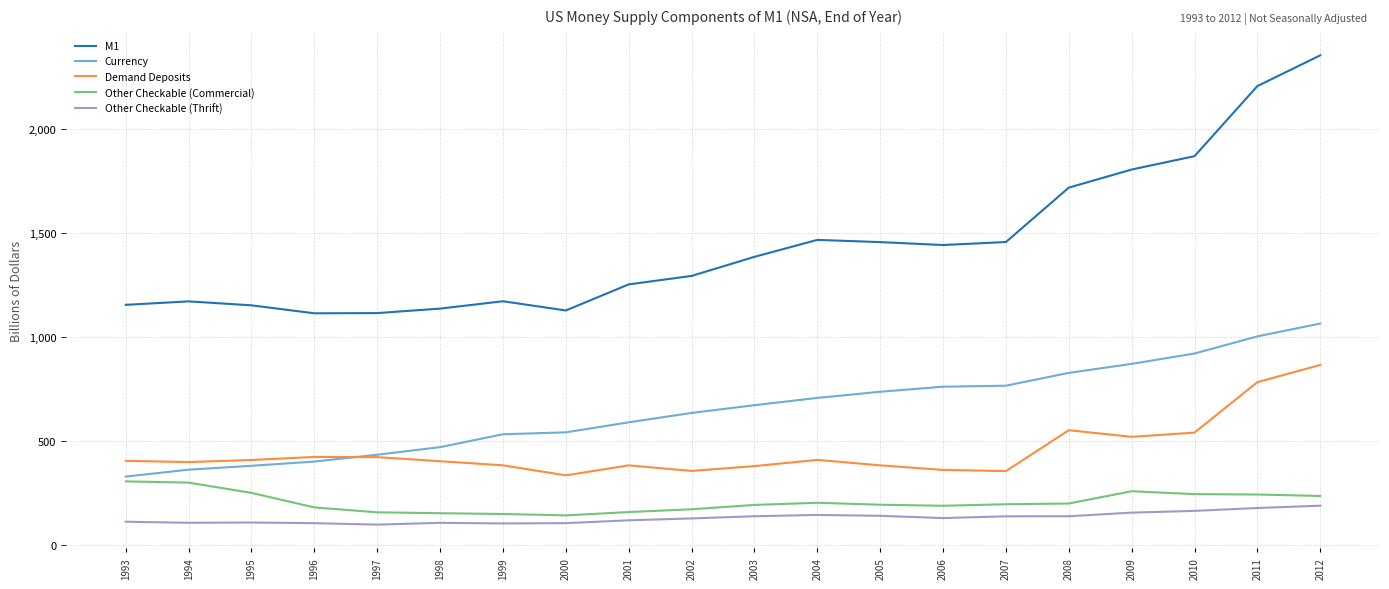

At which category is the sum across all series the highest?

2012